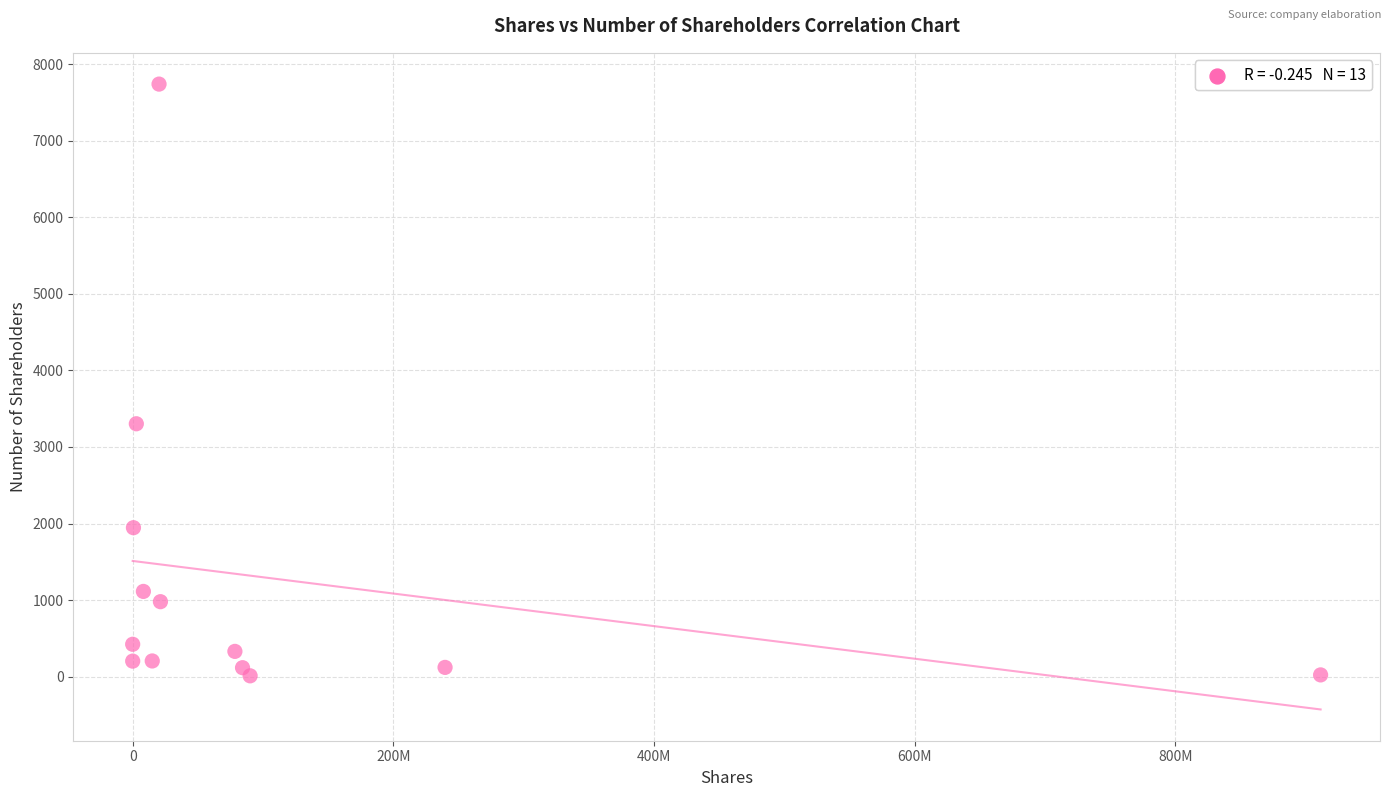

What Y value in the scatter plot is closest to 3875?

3303